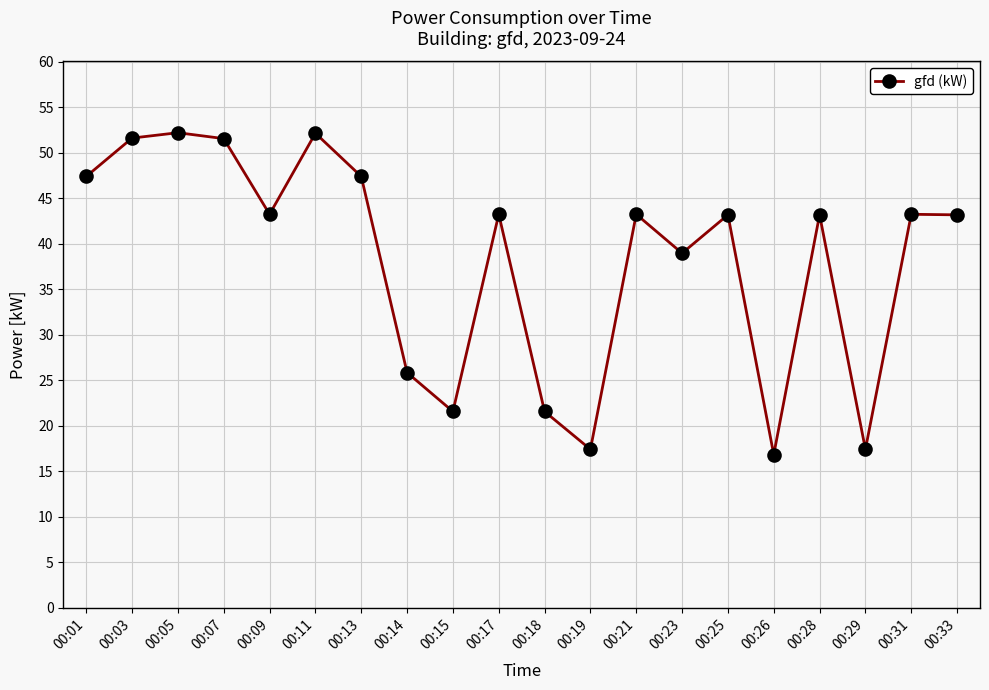

Between 00:07 and 00:25, which is larger?

00:07